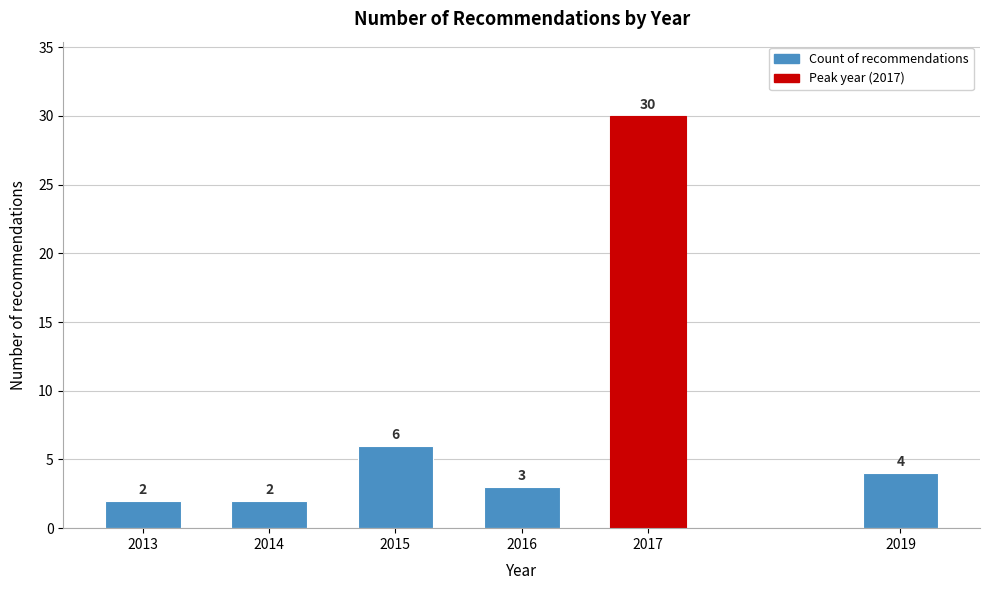

Reading left to right, what are all the values shown in this chart?

2013=2	2014=2	2015=6	2016=3	2017=30	2019=4